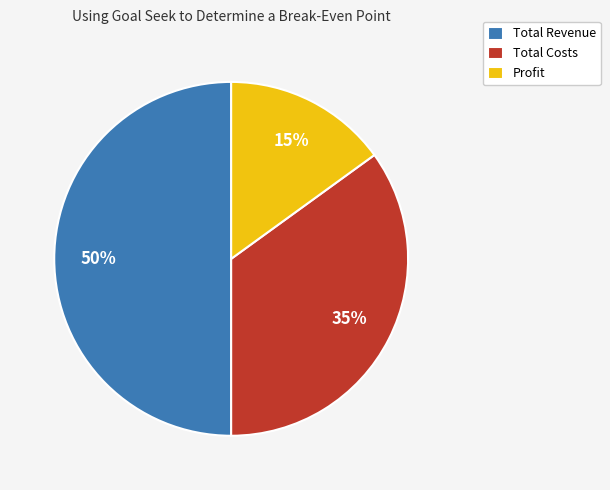

Approximately how many times larger is the value at Total Revenue compared to Profit?

3.3